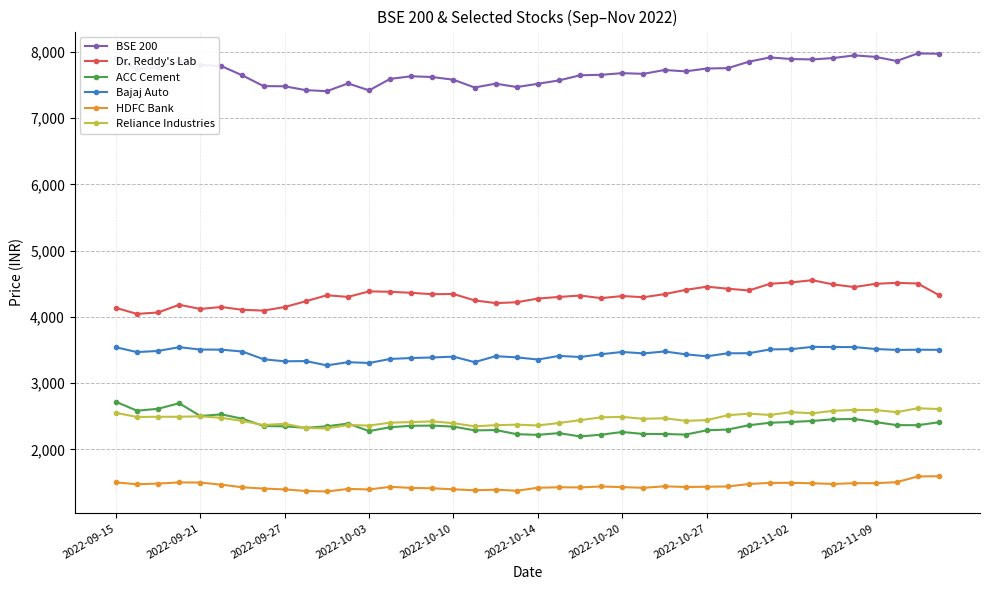

Which series has the largest total across all categories?

BSE 200